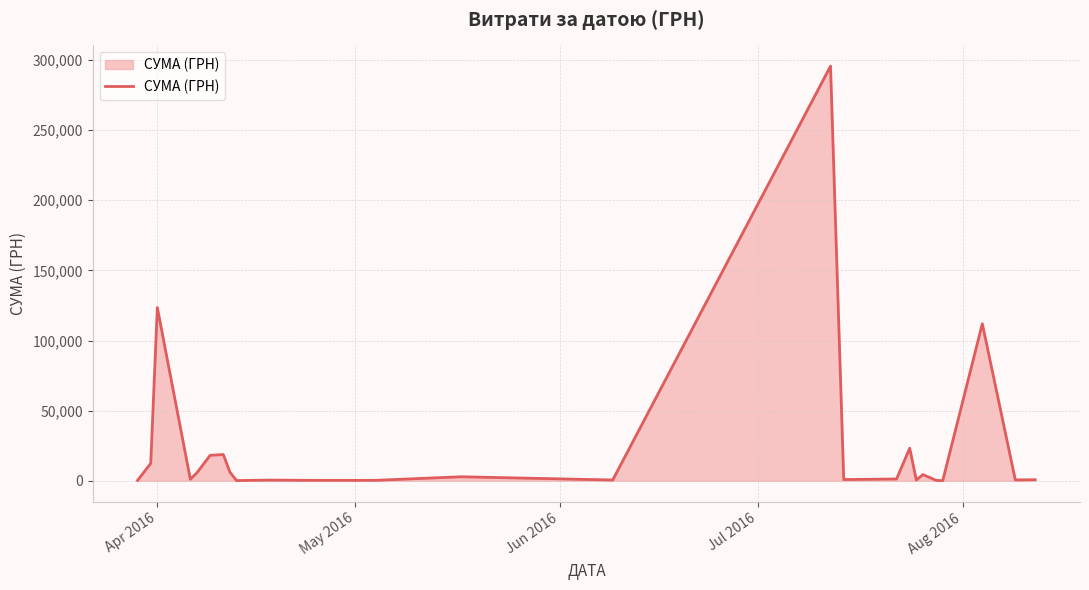

What is the maximum value shown in the chart?

295638.6